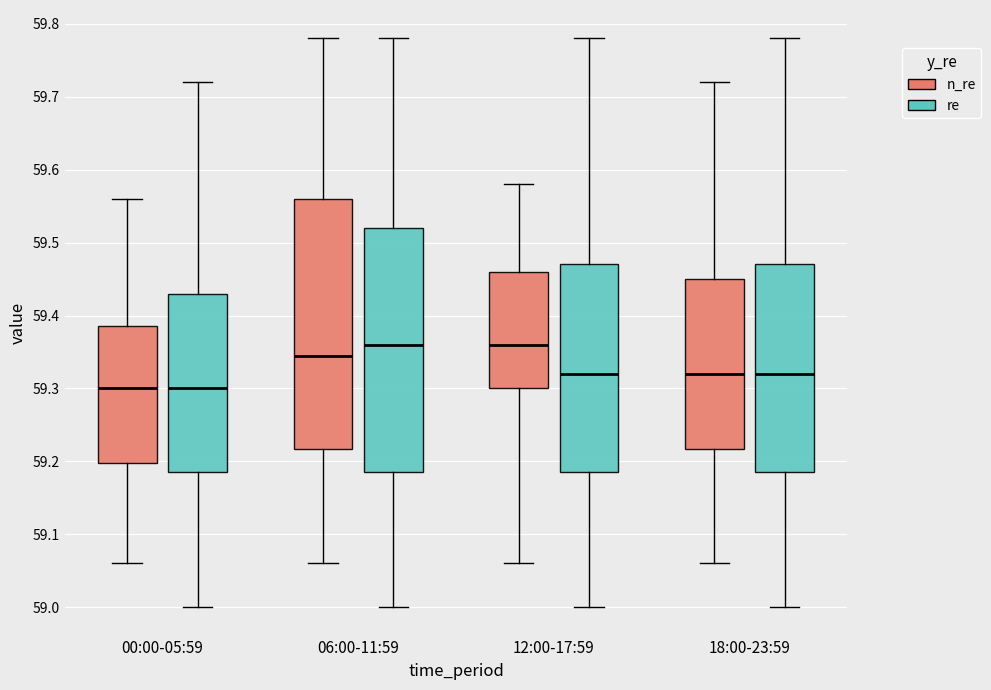

Reading left to right, transcribe this box plot: for each box, give where its median line is, the range the box spans, and where its two whiskers end, as read against the y-axis. The values are not printed on the chart, so give them approximately, as read against the axis.

00:00-05:59 (n_re): median 59.30, box 59.20 to 59.39, whiskers 59.06 to 59.56
00:00-05:59 (re): median 59.30, box 59.19 to 59.43, whiskers 59.00 to 59.72
06:00-11:59 (n_re): median 59.35, box 59.22 to 59.56, whiskers 59.06 to 59.78
06:00-11:59 (re): median 59.36, box 59.19 to 59.52, whiskers 59.00 to 59.78
12:00-17:59 (n_re): median 59.36, box 59.30 to 59.46, whiskers 59.06 to 59.58
12:00-17:59 (re): median 59.32, box 59.19 to 59.47, whiskers 59.00 to 59.78
18:00-23:59 (n_re): median 59.32, box 59.22 to 59.45, whiskers 59.06 to 59.72
18:00-23:59 (re): median 59.32, box 59.19 to 59.47, whiskers 59.00 to 59.78